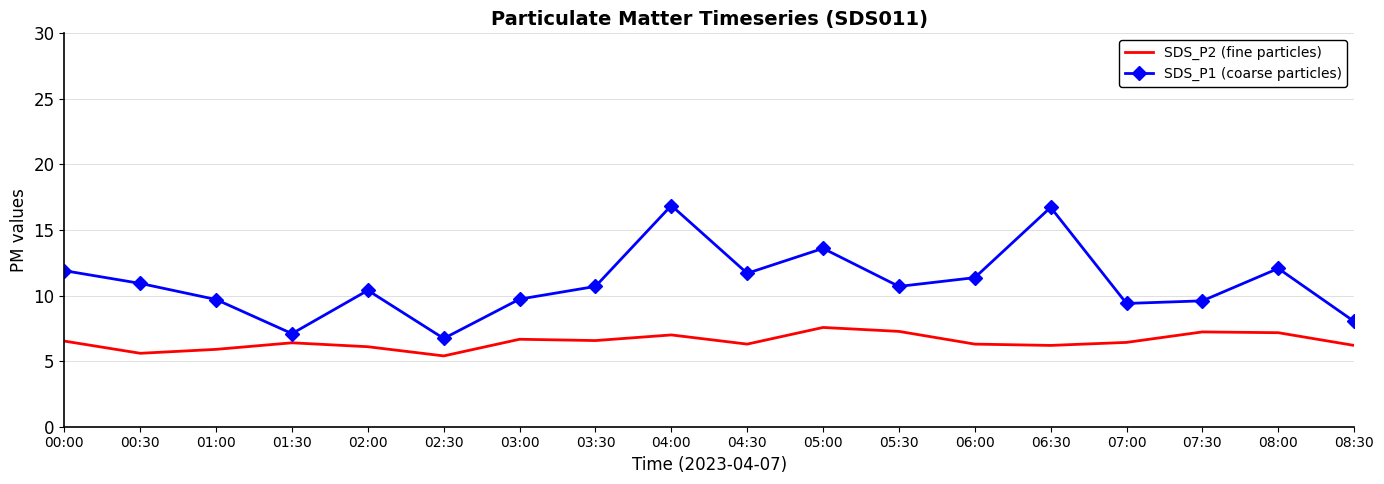

The SDS_P1 (coarse particles) series shows 16.9 at 04:00. True or false?

True